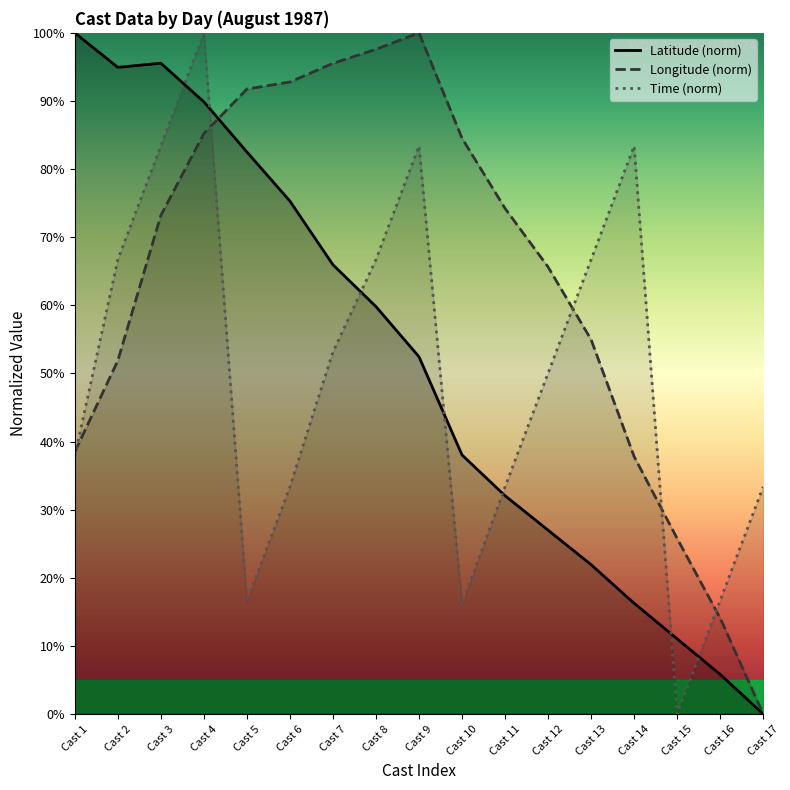

The Latitude (norm) series shows 26.1 at Cast 6. True or false?

False